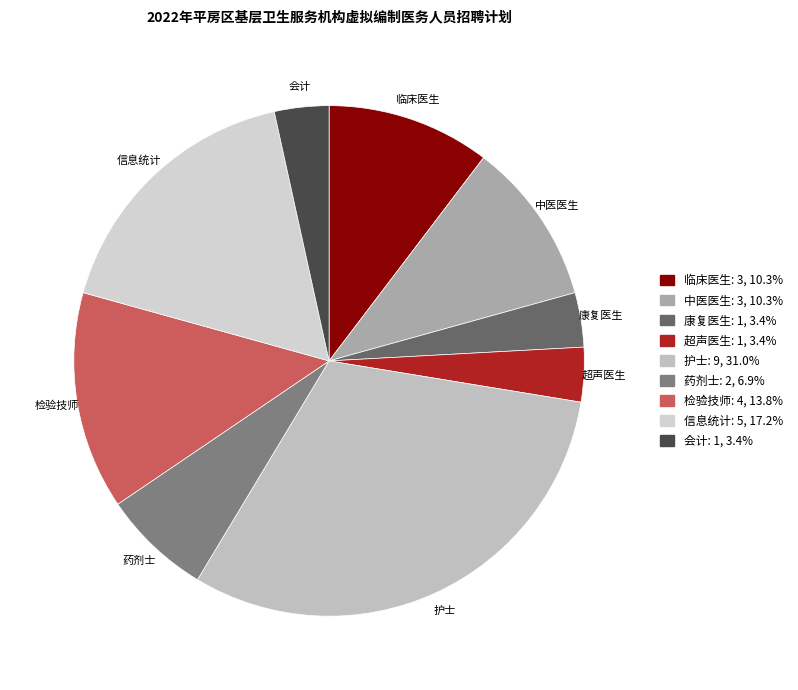

Count the number of slices in the pie.

9